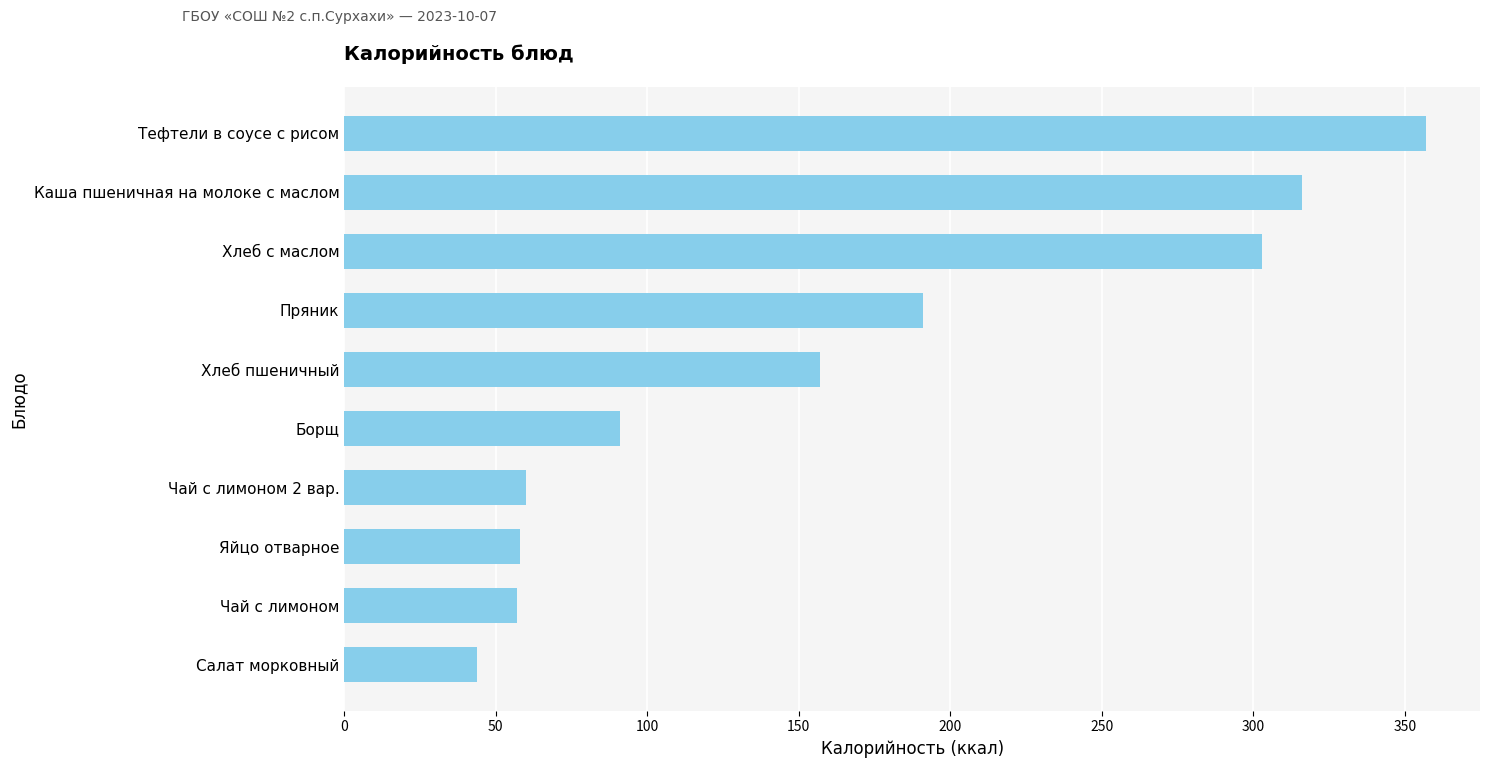

What is the label of the 4th bar from the top?

Пряник